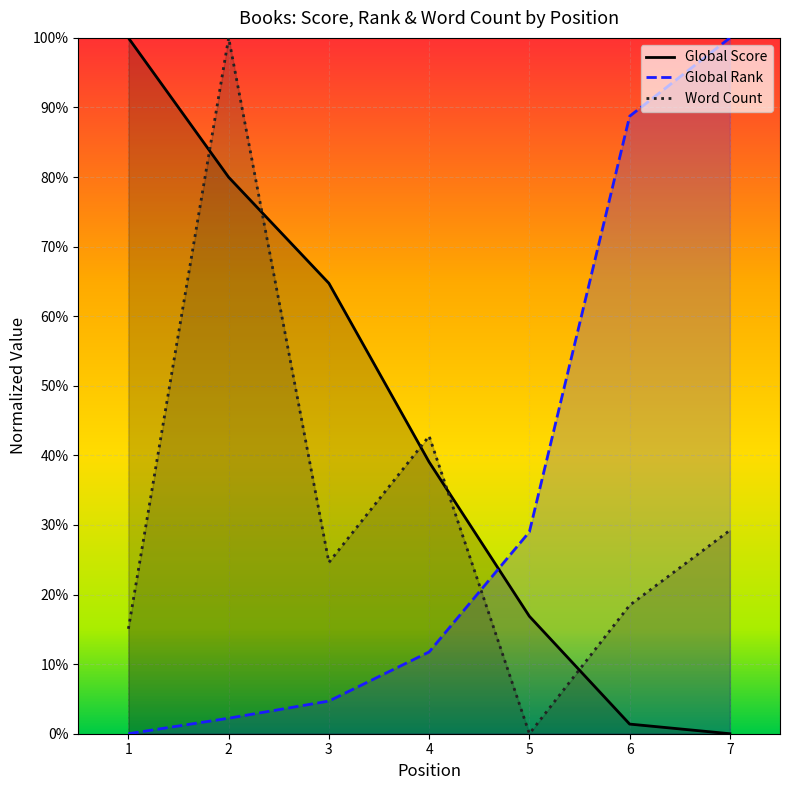

What are all the series names shown in the legend?

Global Score, Global Rank, Word Count